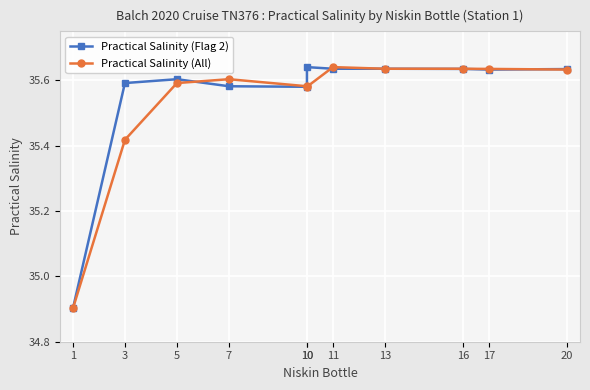

Which category has the highest value across all series?

10